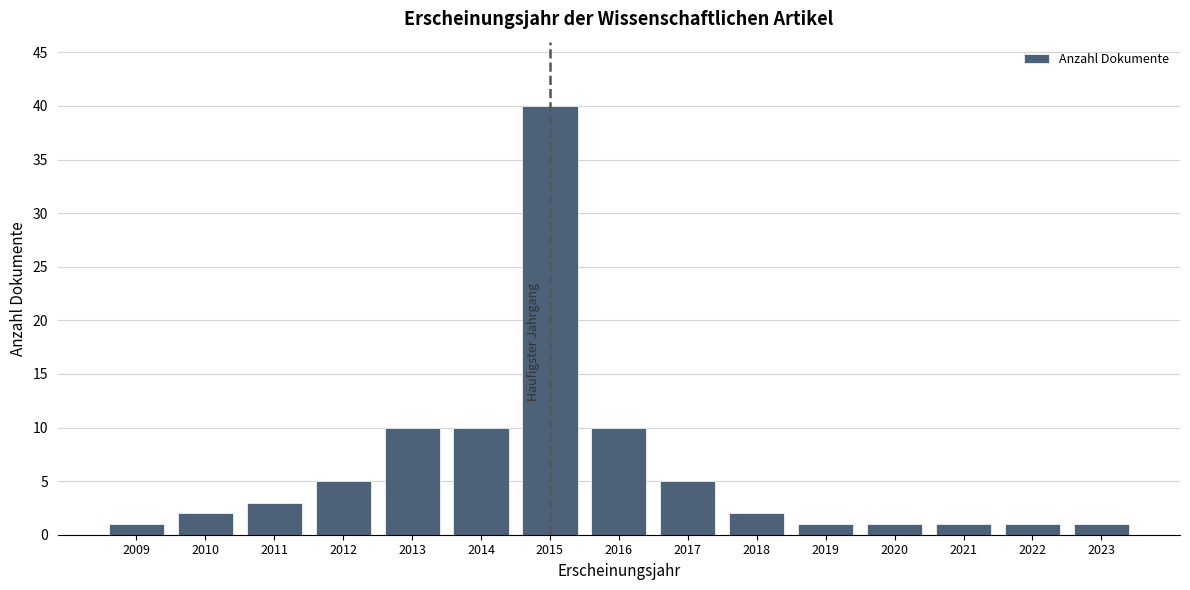

Reading left to right, what are all the values shown in this chart?

1	2	3	5	10	10	40	10	5	2	1	1	1	1	1